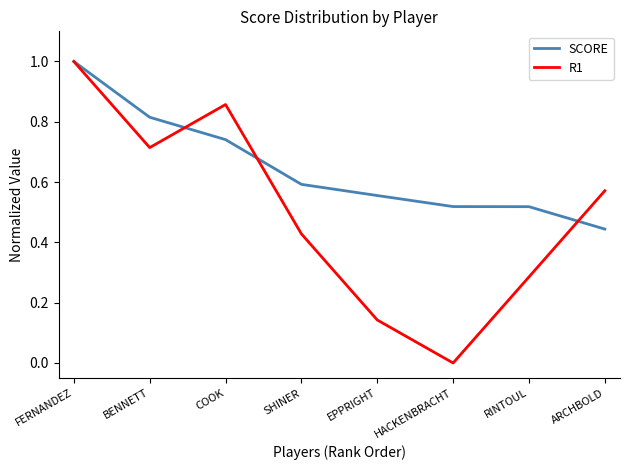

What position from the left is SHINER?

4